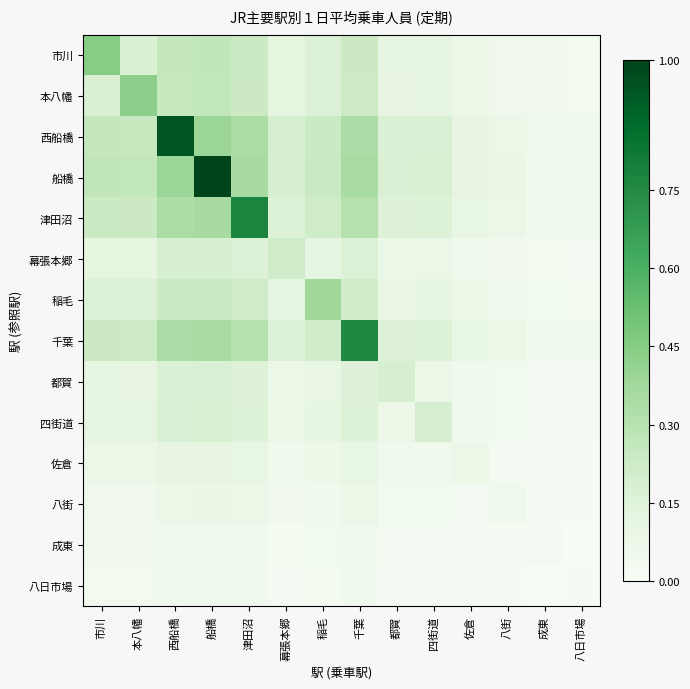

Count the number of data series in this chart.

14